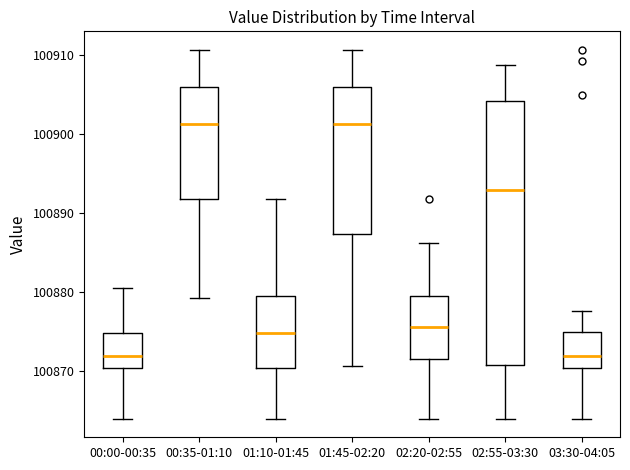

Where does the median line of the box for 01:10-01:45 sit on the y-axis? The values are not printed on the chart, so give them approximately, as read against the axis.

100875